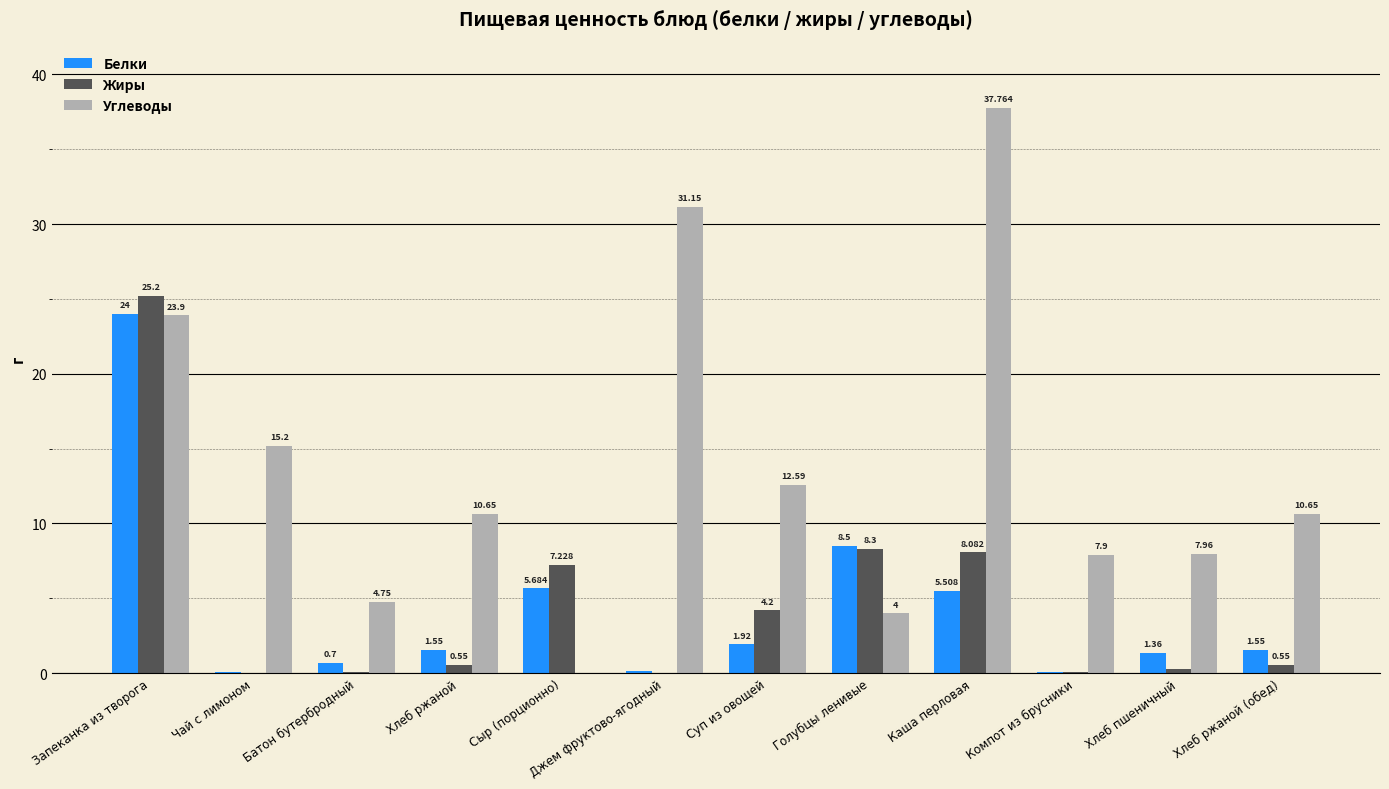

Which series changed the most between Суп из овощей and Компот из брусники?

Углеводы